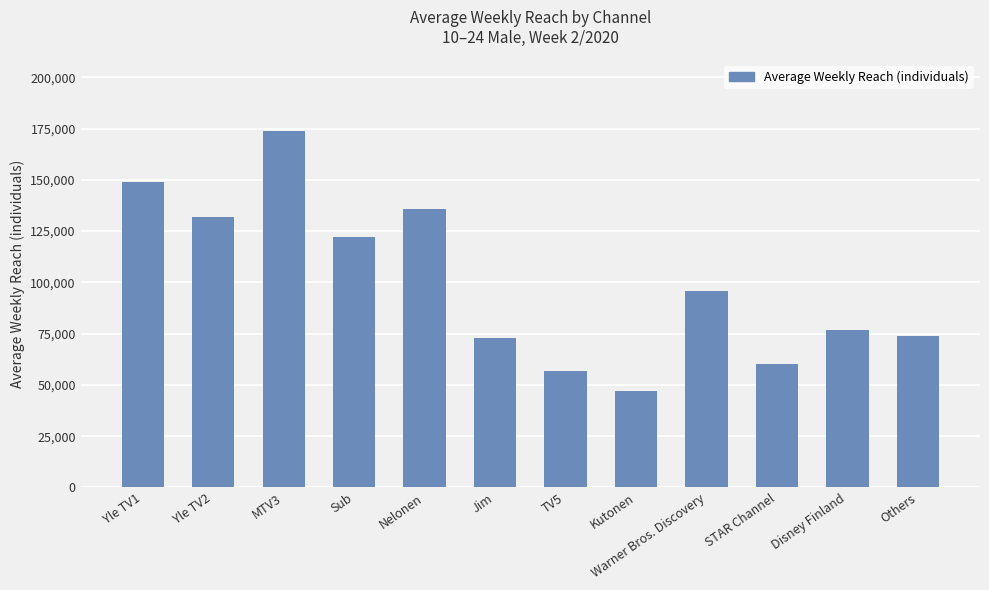

The chart shows a value of 132000 at Yle TV2. True or false?

True